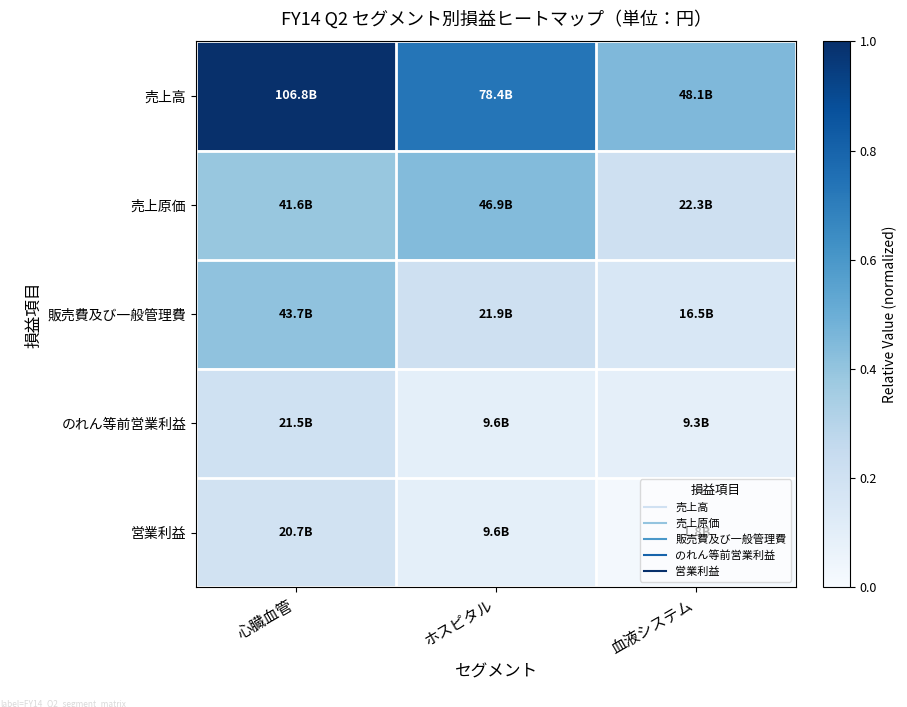

At how many categories does at least one series exceed 0?

3